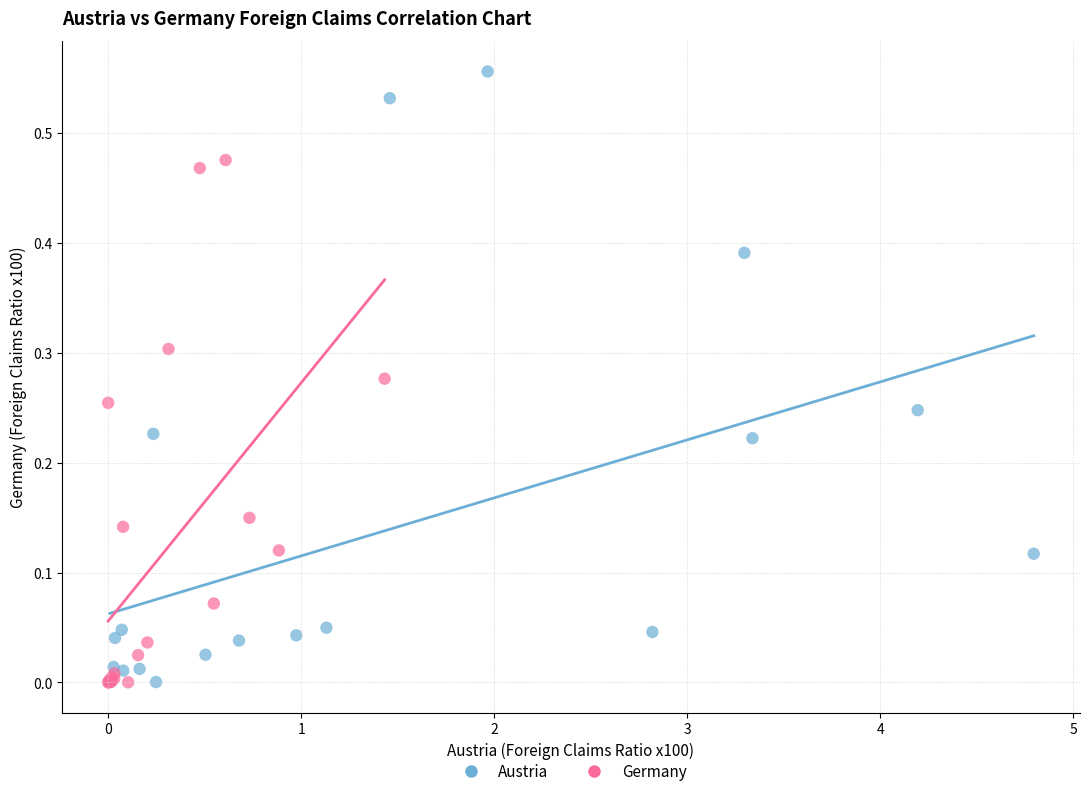

Which series contains the highest Y value?

Austria